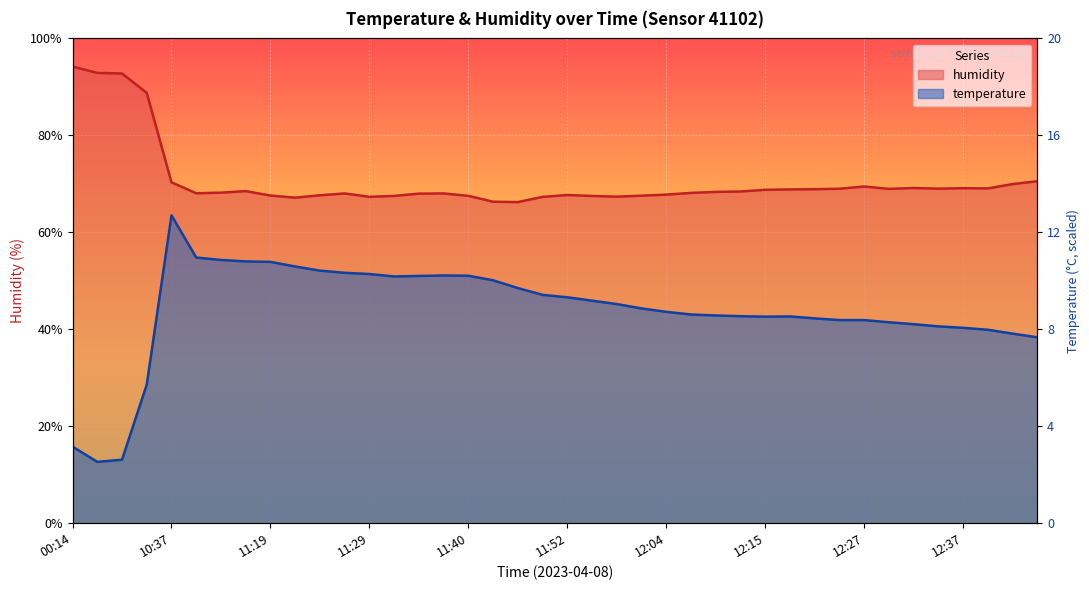

Which label corresponds to the smallest value in the chart?

02:44